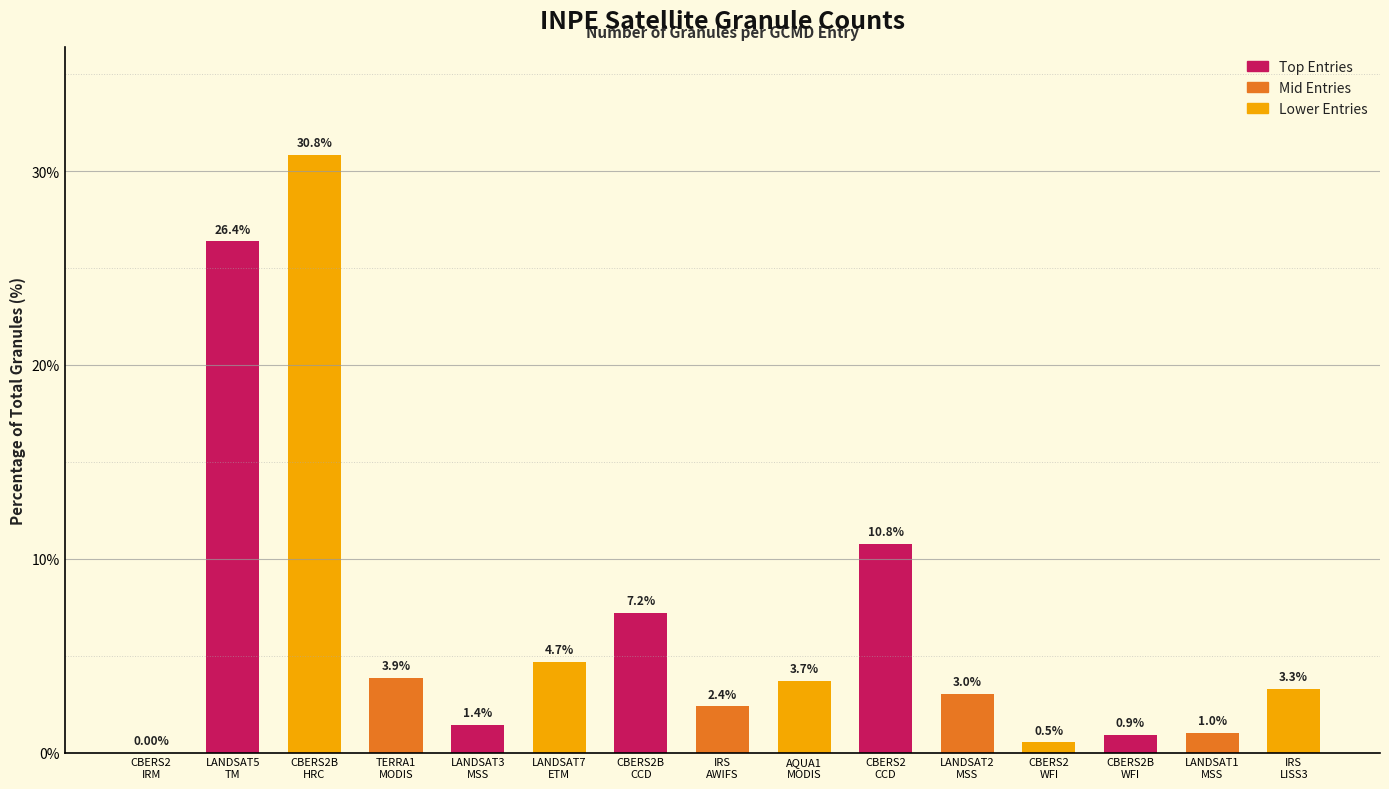

What is the label of the 9th bar from the left?

AQUA1
MODIS